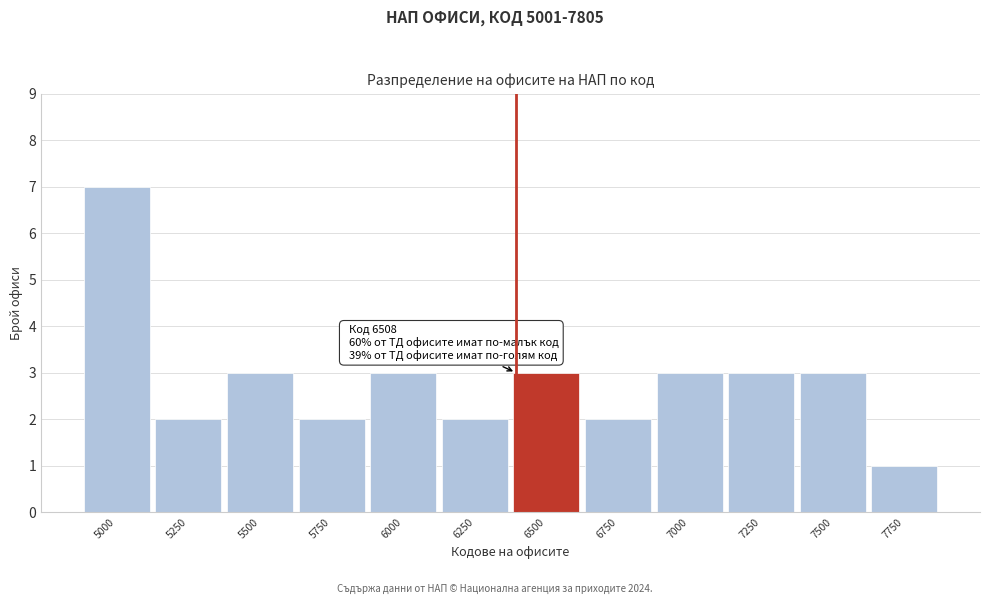

Reading left to right, what are all the values shown in this chart?

7	2	3	2	3	2	3	2	3	3	3	1